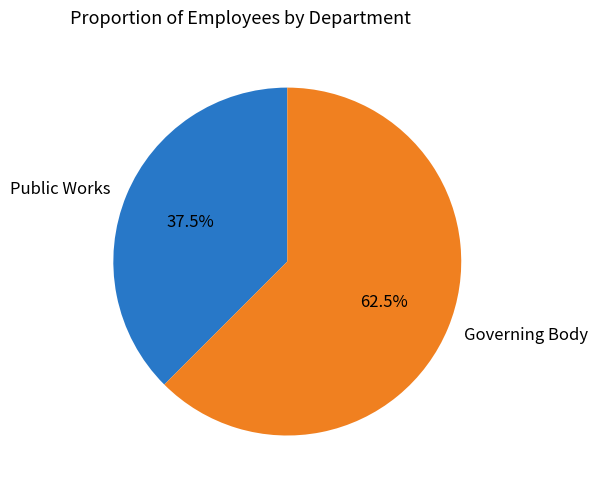

What is the ratio of the value at Governing Body to the value at Public Works?

1.7